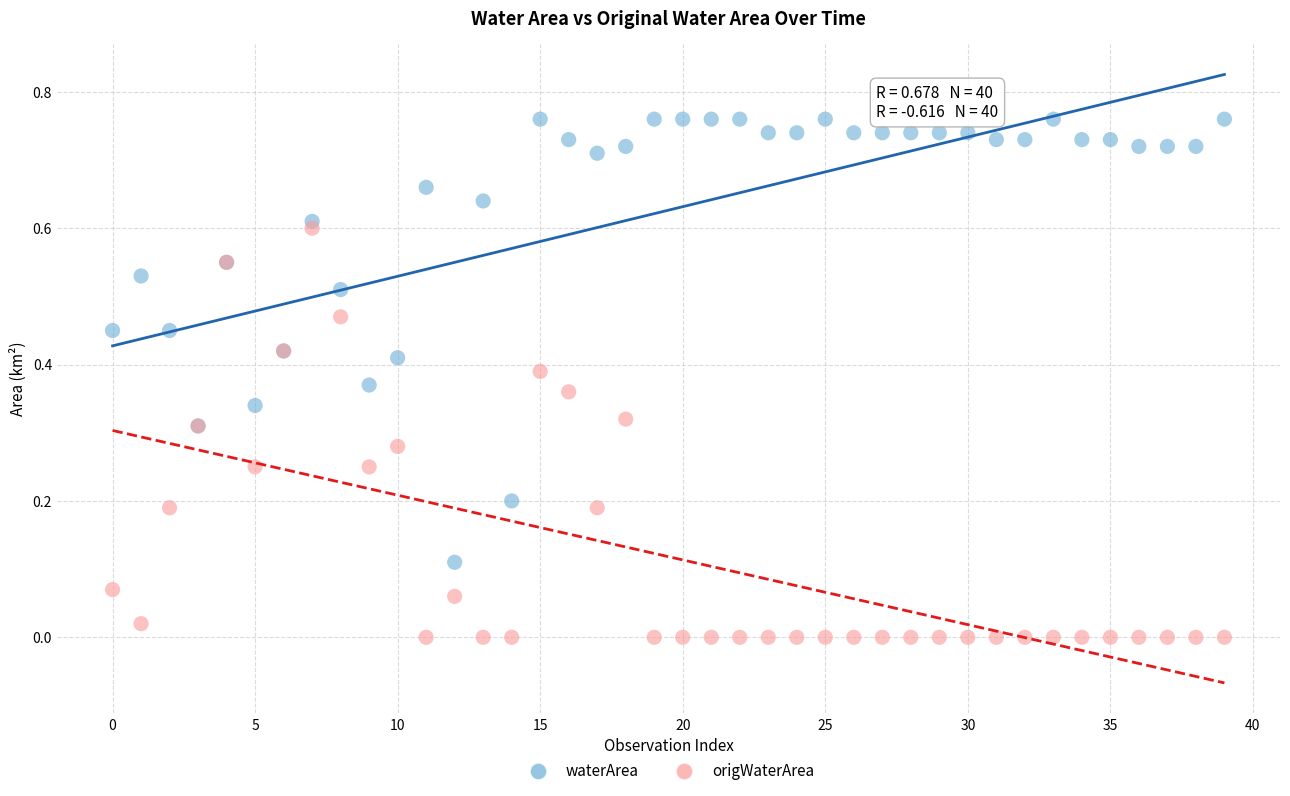

What are all the series names shown in the legend?

waterArea, origWaterArea